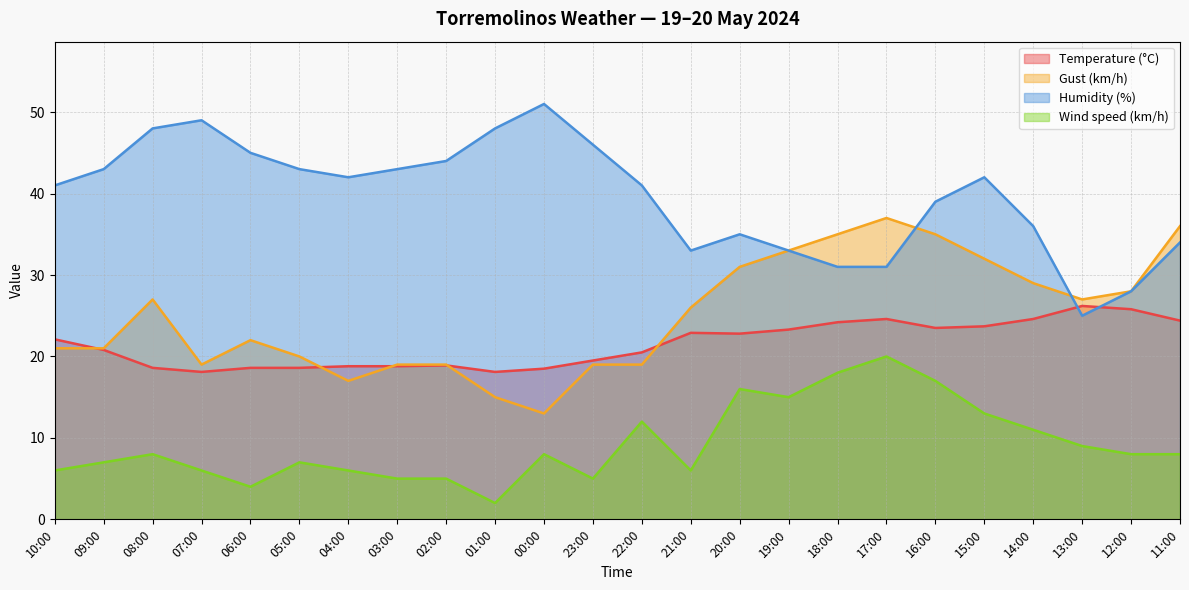

How many lines are shown in the chart?

4